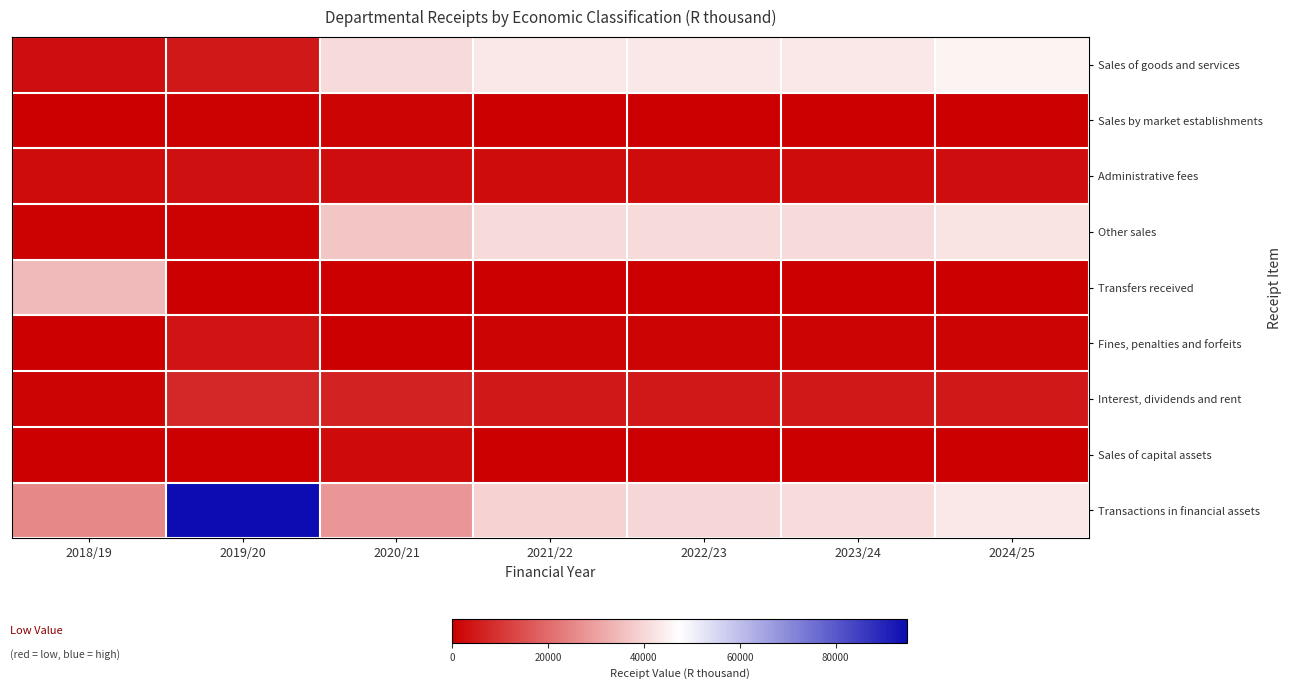

Rank the series at 2019/20 from highest to lowest value.

Transactions in financial assets, Interest, dividends and rent, Sales of goods and services, Fines, penalties and forfeits, Administrative fees, Sales by market establishments, Other sales, Sales of capital assets, Transfers received